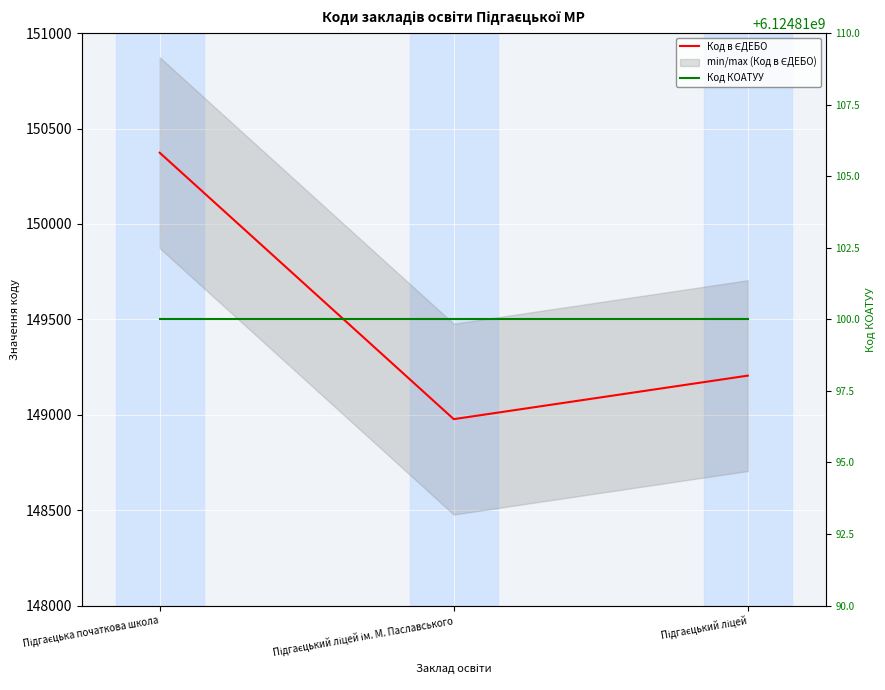

What is the total value across all series at Підгаєцький ліцей ім. М. Паславського?

6124959077